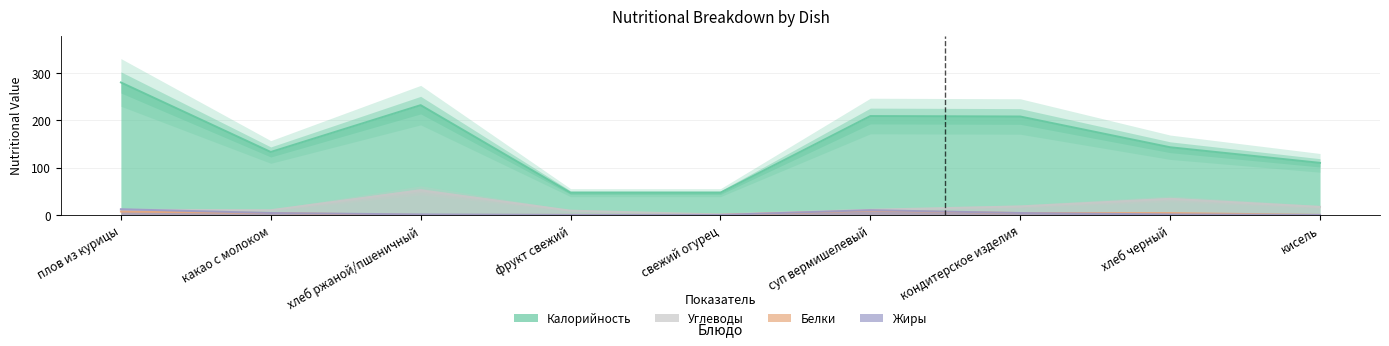

Where is the first local maximum for Жиры?

суп вермишелевый